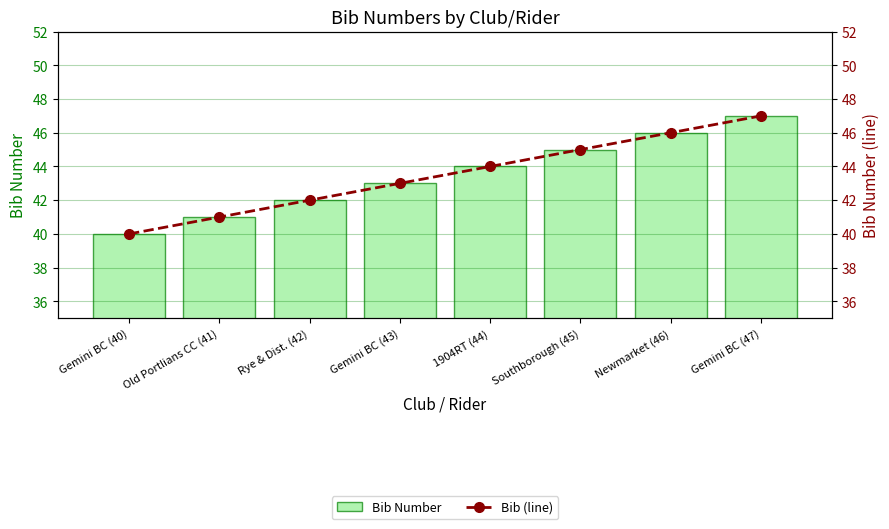

The Bib Number series shows 46 at Newmarket (46). True or false?

True